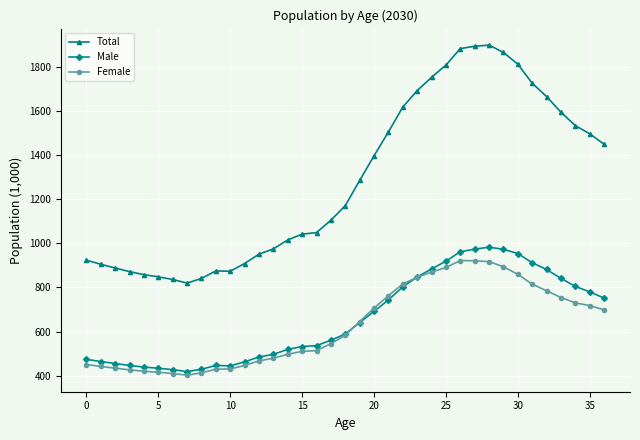

True or false: Male and Total intersect in this chart.

False